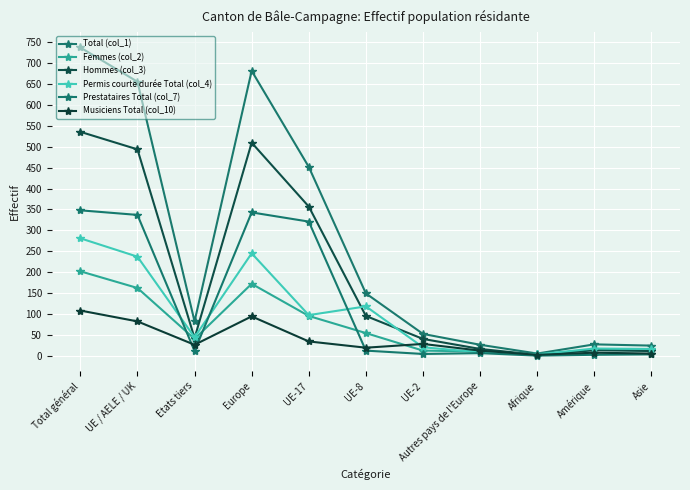

At which category is the sum across all series the highest?

Total général